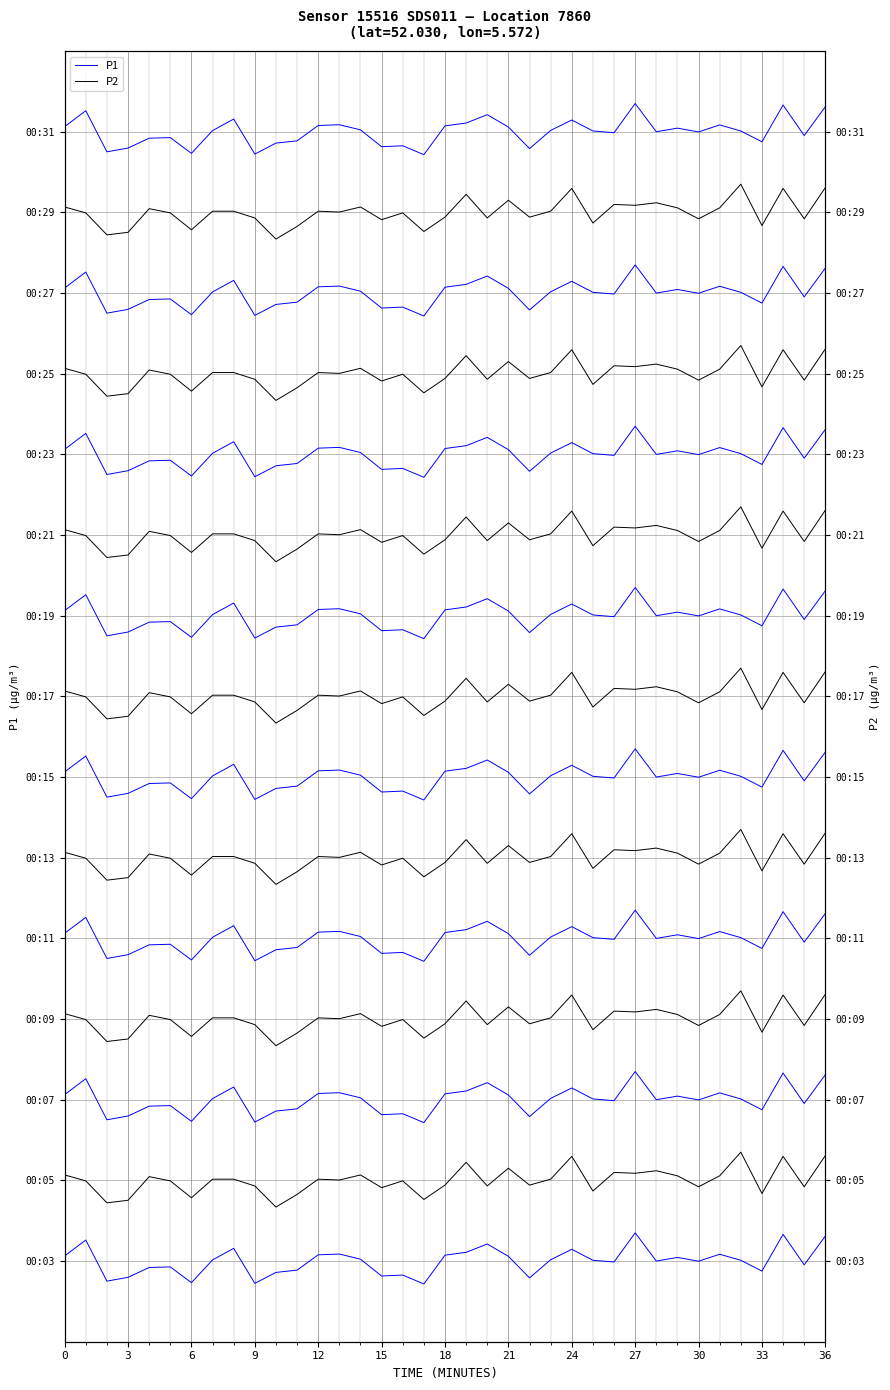

What is the highest value of the P1 series?

0.3